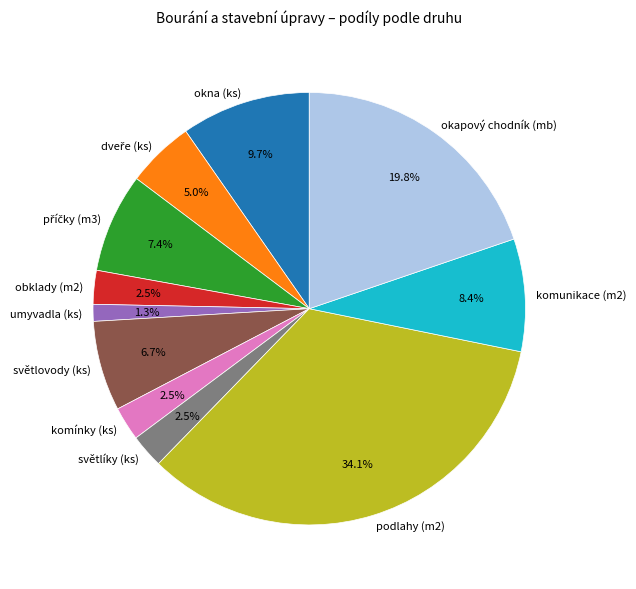

What is the total percentage of komínky (ks) and umyvadla (ks)?

3.8%